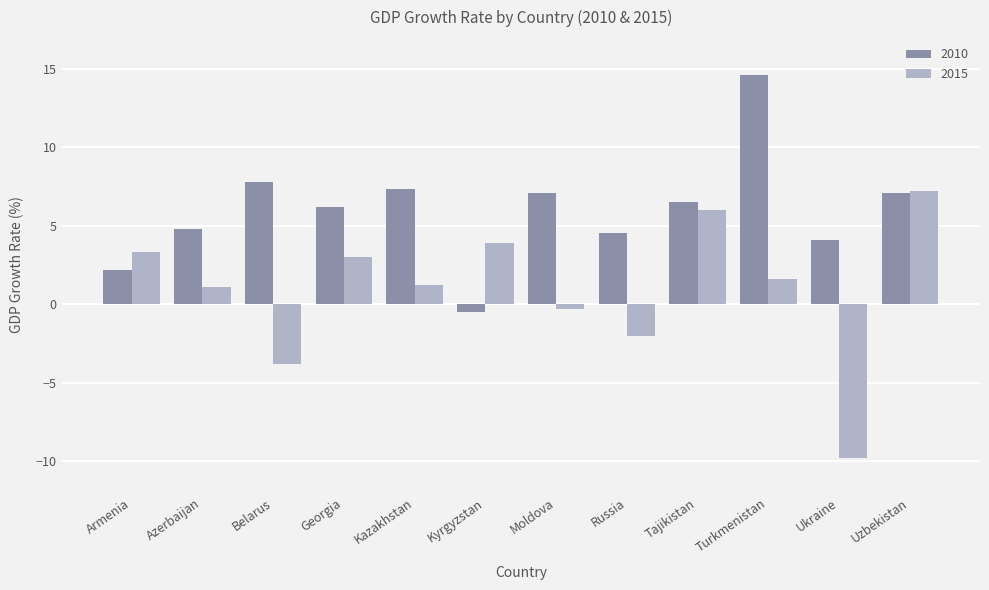

Are the bars horizontal?

No